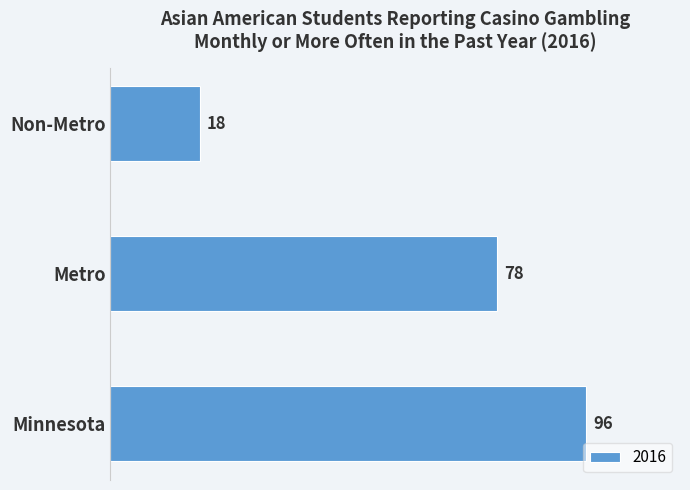

Reading top to bottom, transcribe all the data shown in this chart.

Non-Metro=18	Metro=78	Minnesota=96